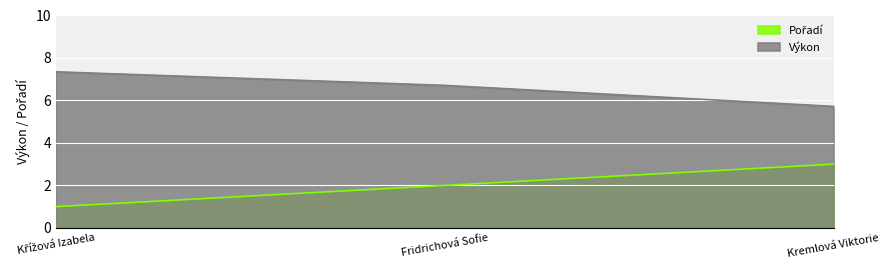

Is it true that Výkon equals 3.7 at Křížová Izabela?

False